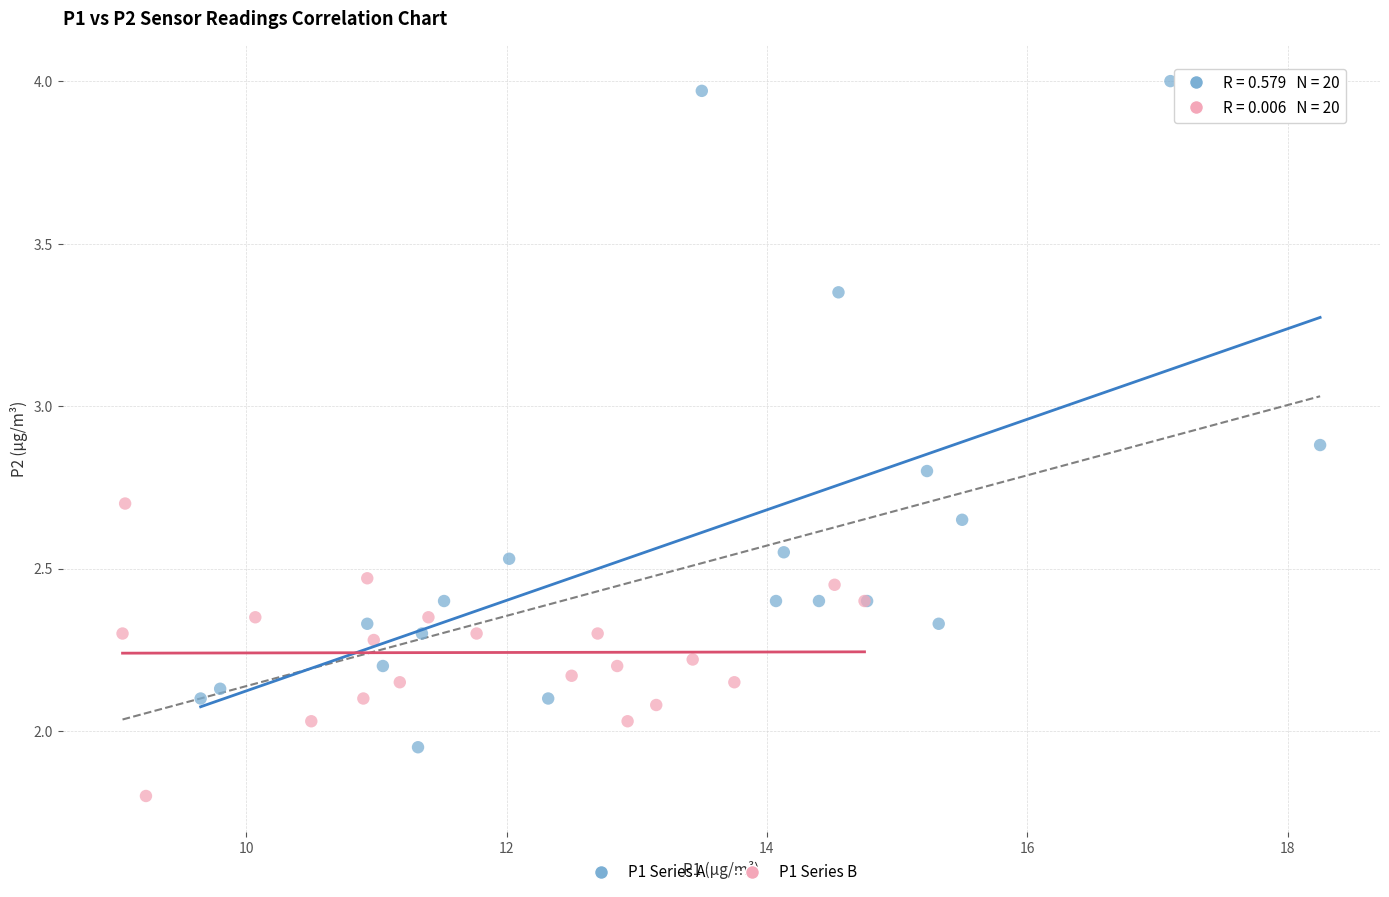

What are all the series names shown in the legend?

P1 Series A, P1 Series B